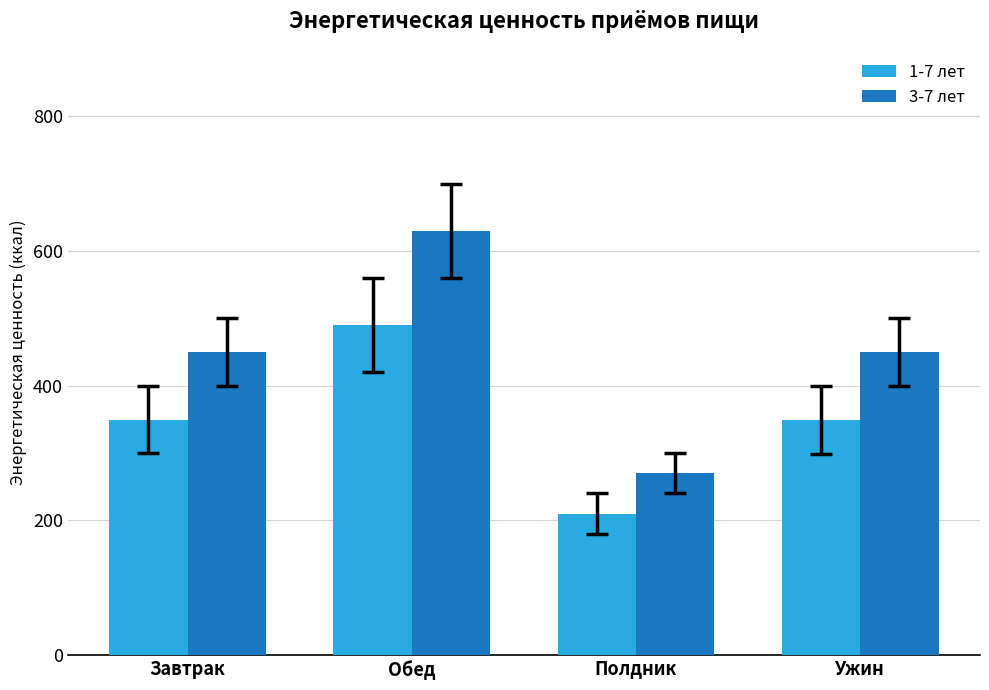

Rank the series by their maximum value, from lowest to highest.

1-7 лет, 3-7 лет